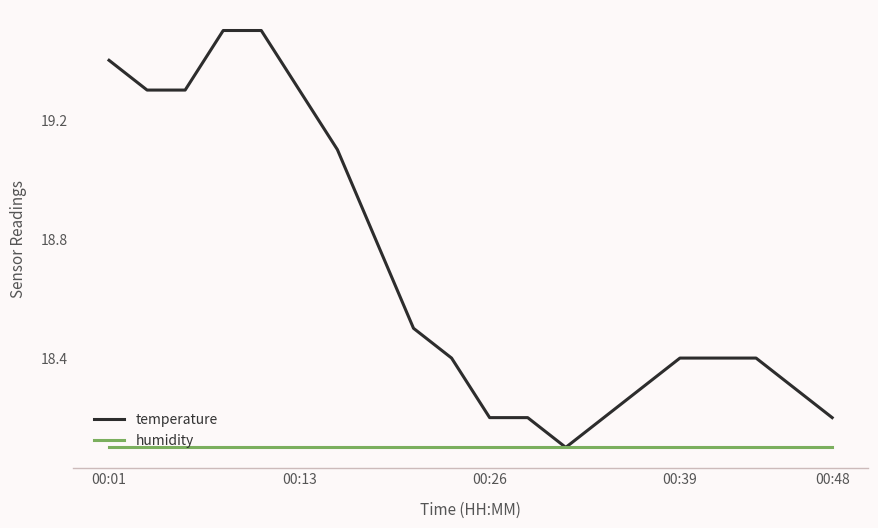

What is the maximum value shown in the chart?

19.5